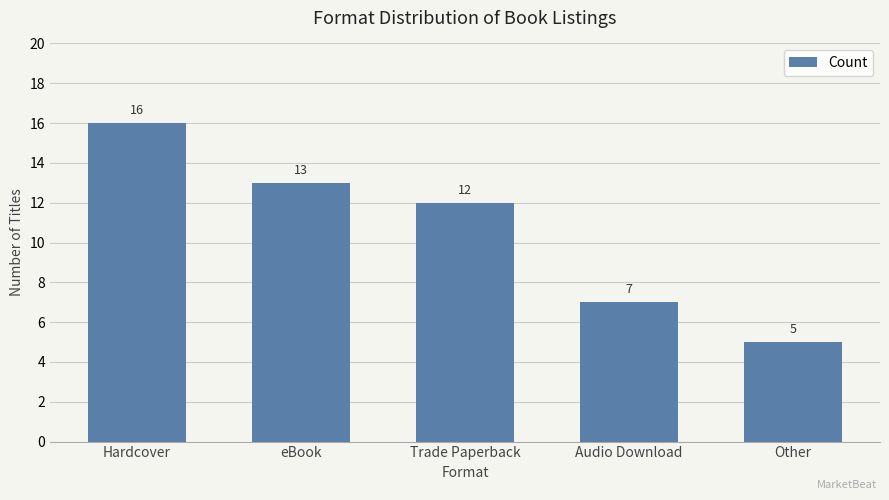

Rank the categories by value from highest to lowest.

Hardcover, eBook, Trade Paperback, Audio Download, Other